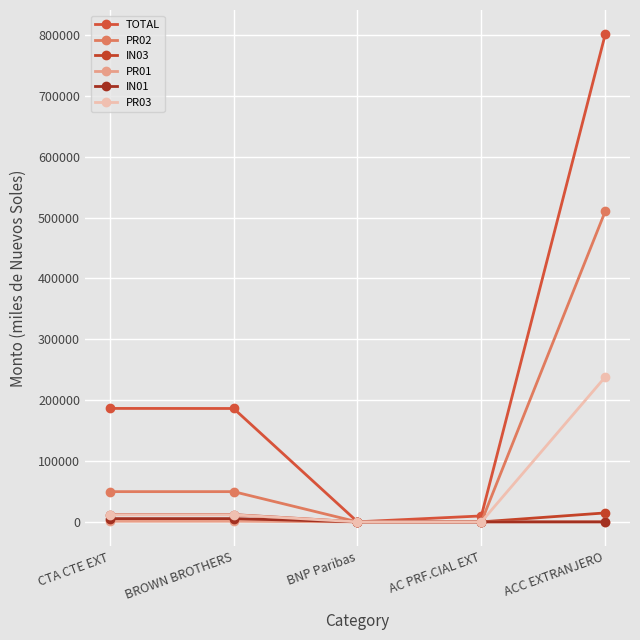

At which label is TOTAL closest to 400605?

CTA CTE EXT